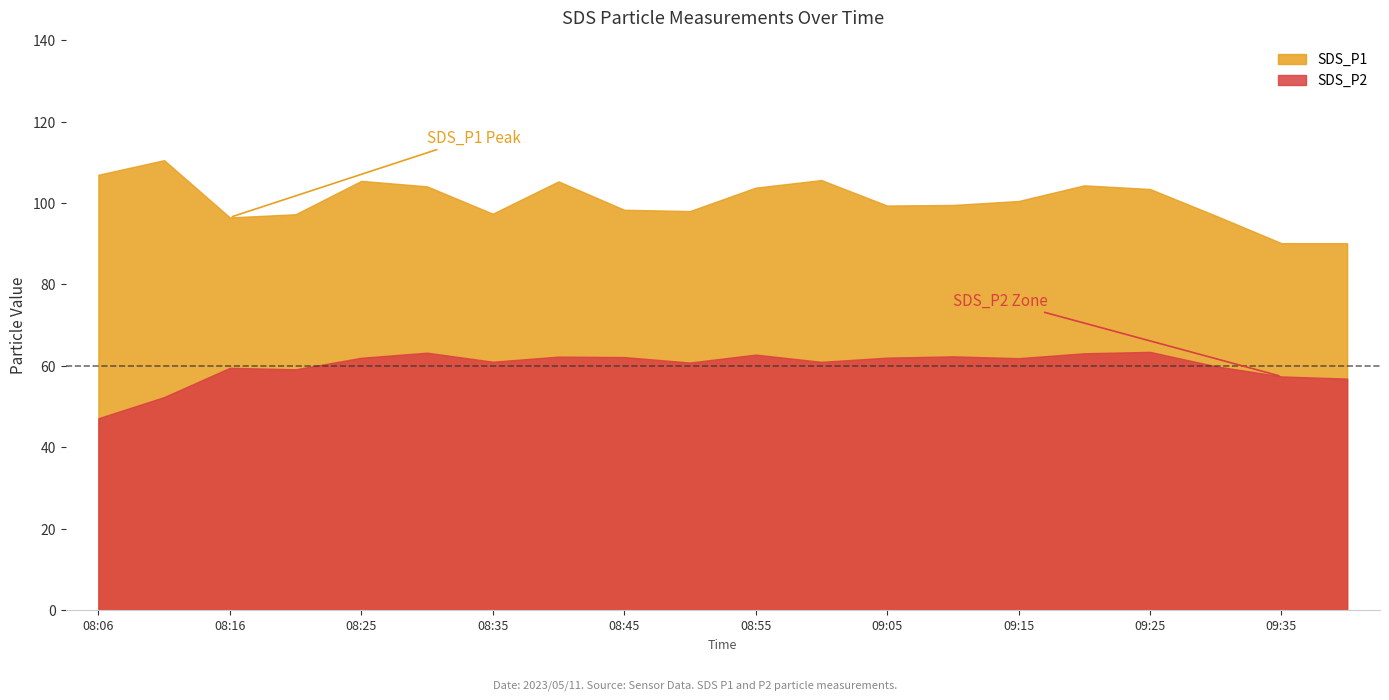

Rank the categories by SDS_P2 value from lowest to highest.

08:06, 08:11, 09:40, 09:35, 08:21, 08:16, 09:30, 08:50, 09:00, 08:35, 09:15, 08:25, 09:05, 08:45, 08:40, 09:10, 08:55, 09:20, 08:30, 09:25